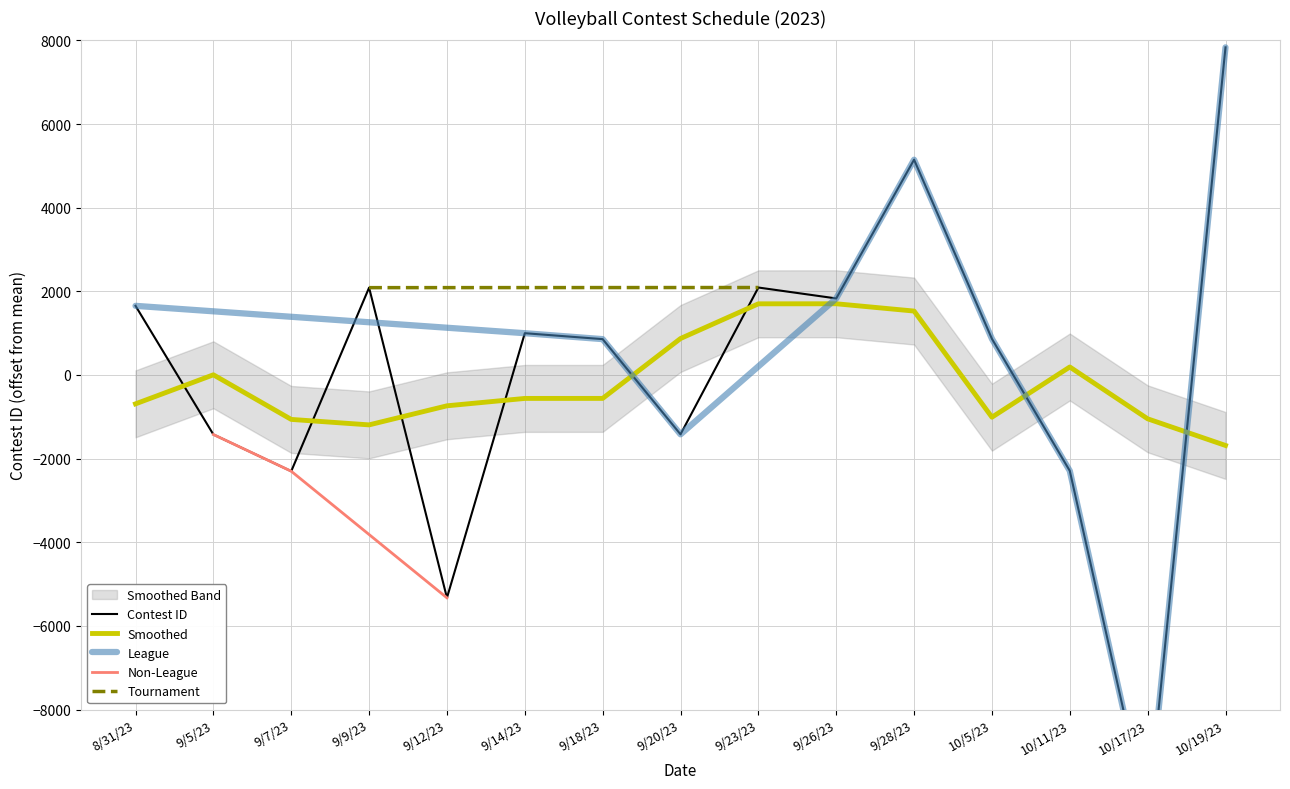

Reading right to left, what are all the values shown in this chart?

7832.8	-10596.2	-2292.2	863.8	5146.8	1829.8	2090.8	-1419.2	856.8	998.8	-5328.2	2087.8	-2301.2	-1423.2	1652.8